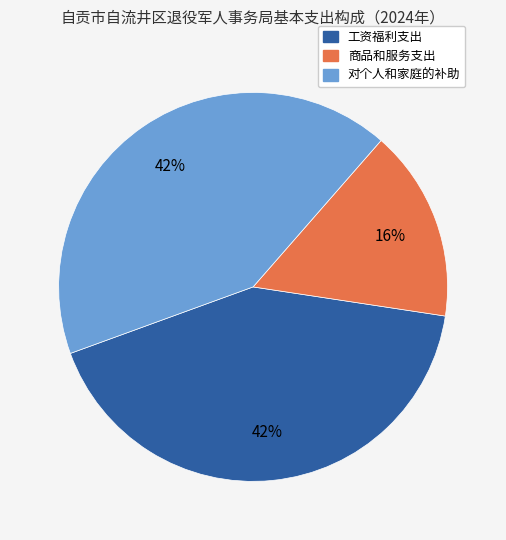

Is there any slice that represents more than half of the pie?

No